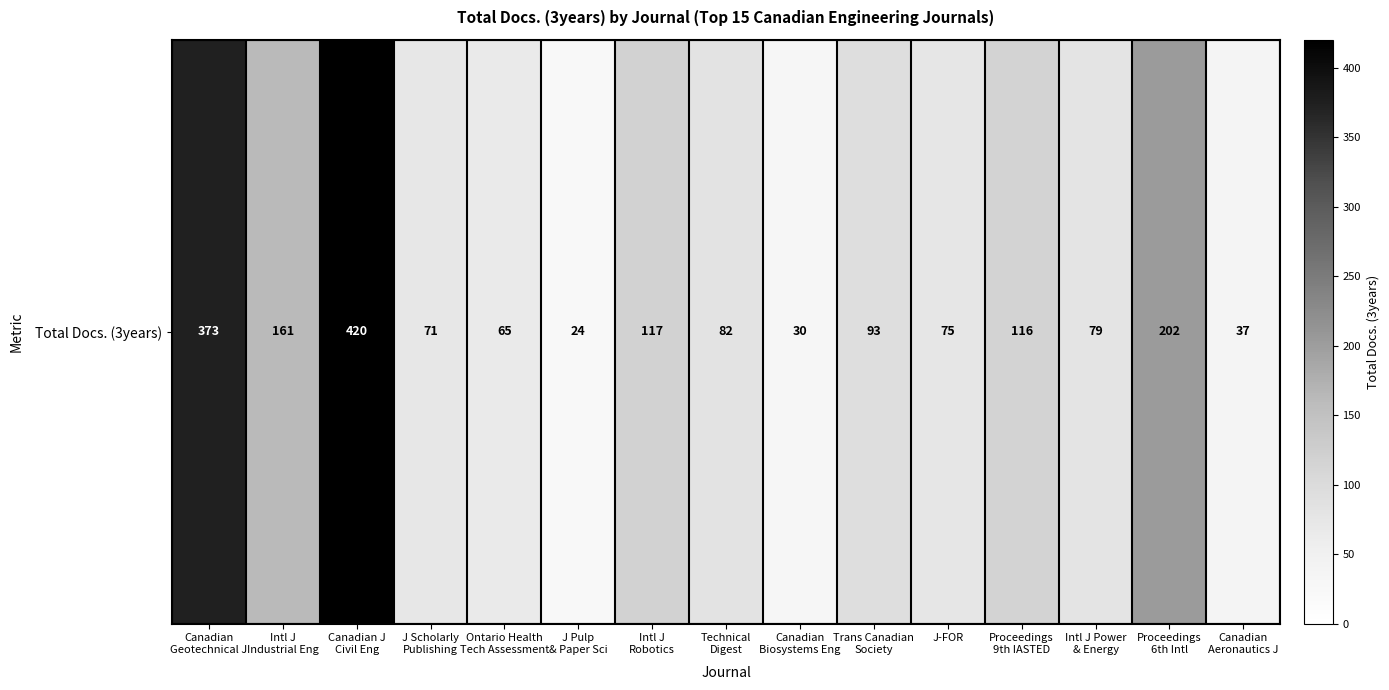

List the labels in order of value, smallest first.

J Pulp
& Paper Sci, Canadian
Biosystems Eng, Canadian
Aeronautics J, Ontario Health
Tech Assessment, J Scholarly
Publishing, J-FOR, Intl J Power
& Energy, Technical
Digest, Trans Canadian
Society, Proceedings
9th IASTED, Intl J
Robotics, Intl J
Industrial Eng, Proceedings
6th Intl, Canadian
Geotechnical J, Canadian J
Civil Eng